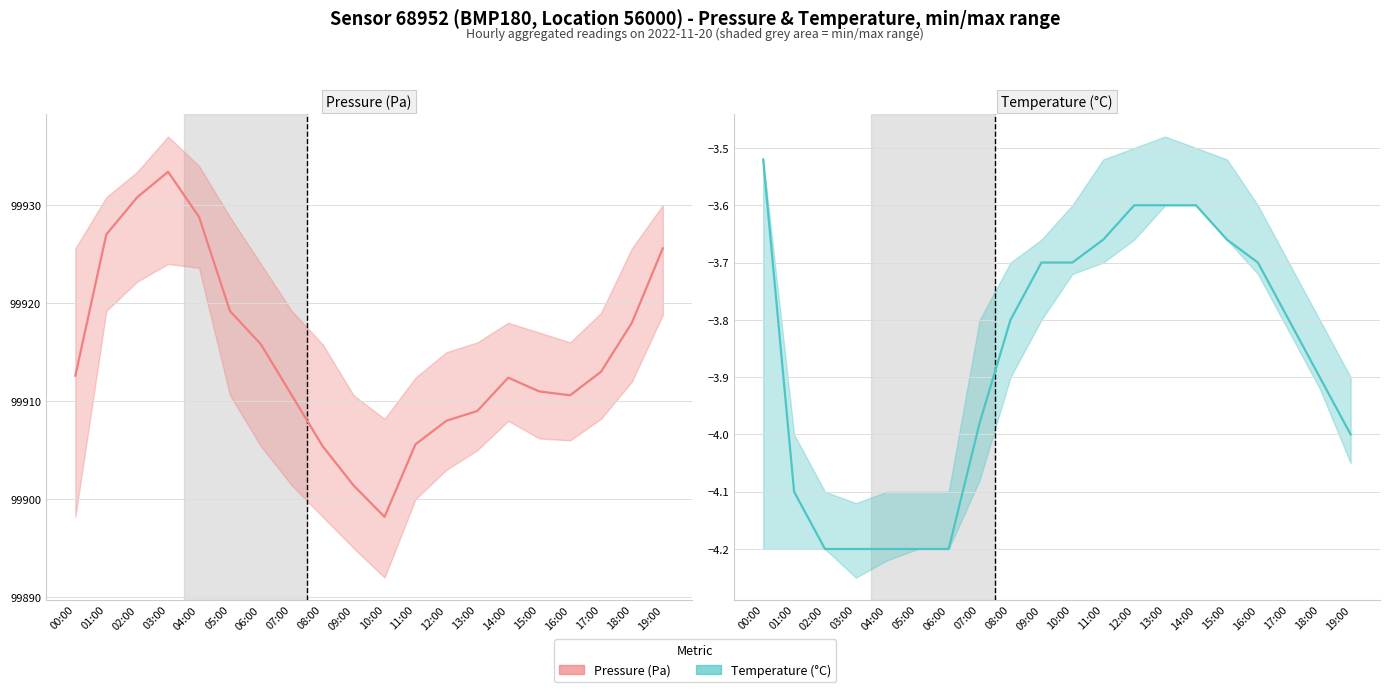

At which label does Pressure (Pa) first exceed 99912?

00:00